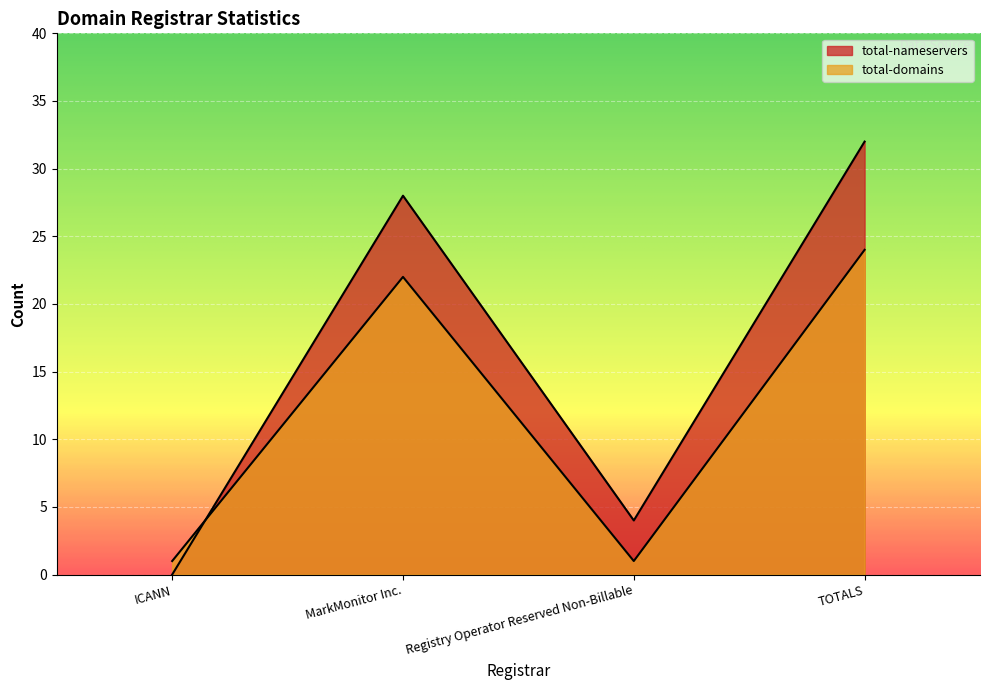

Reading left to right, list all the values displayed in this chart.

total-nameservers: ICANN=0	MarkMonitor Inc.=28	Registry Operator Reserved Non-Billable=4	TOTALS=32
total-domains: ICANN=1	MarkMonitor Inc.=22	Registry Operator Reserved Non-Billable=1	TOTALS=24